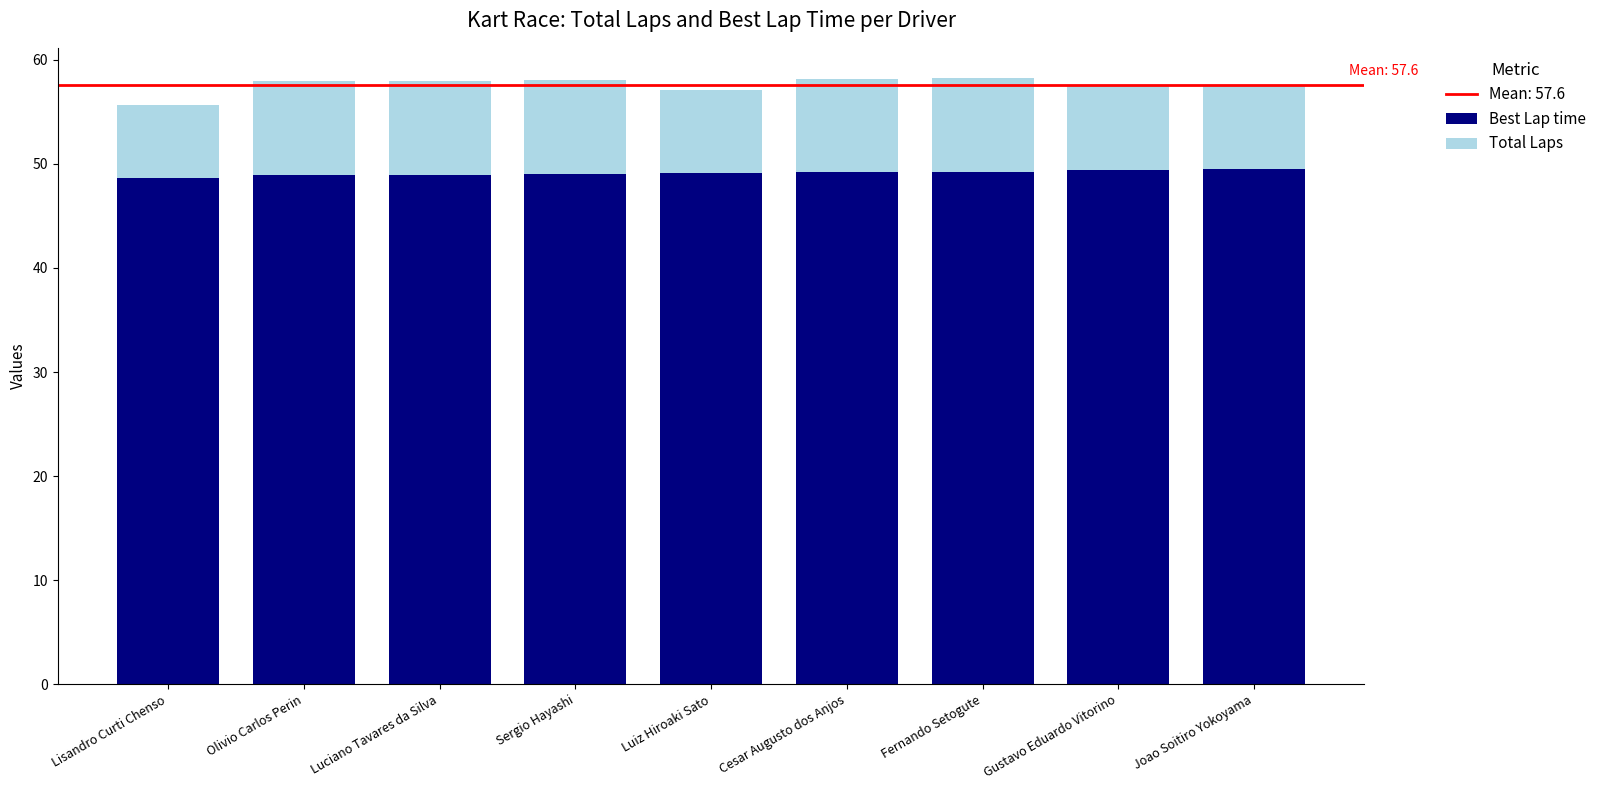

What is the total value across all series at Cesar Augusto dos Anjos?

58.2